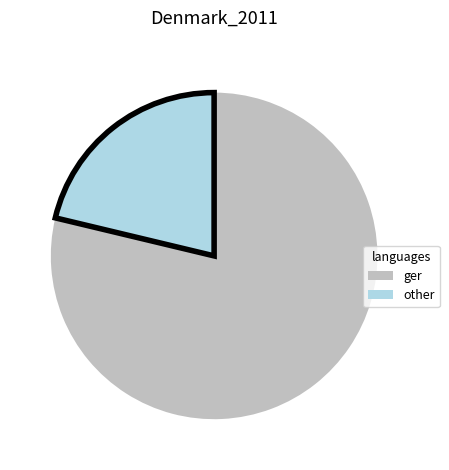

True or false: other accounts for 21% of the total.

True